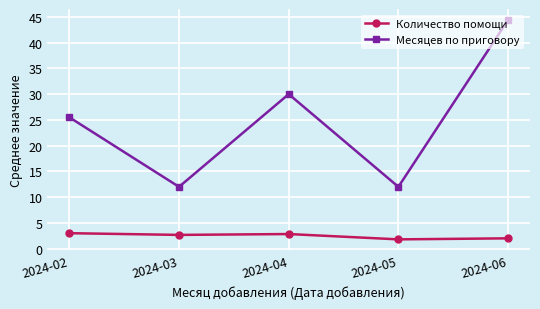

True or false: Месяцев по приговору and Количество помощи intersect in this chart.

False